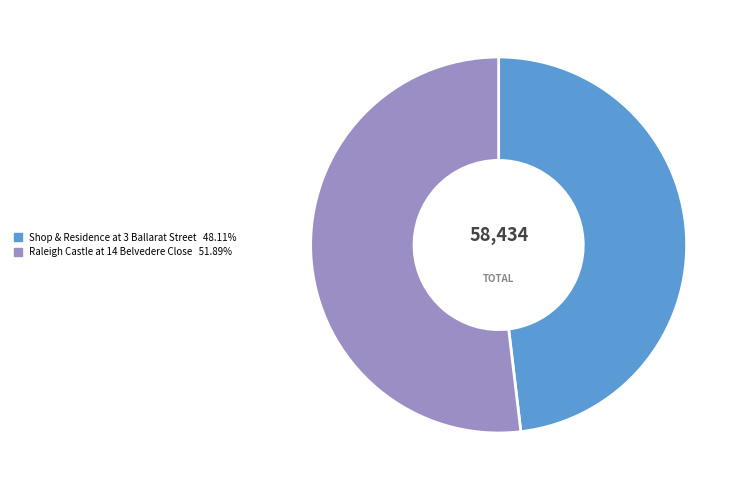

Rank the categories by value from lowest to highest.

Shop & Residence at 3 Ballarat Street, Raleigh Castle at 14 Belvedere Close